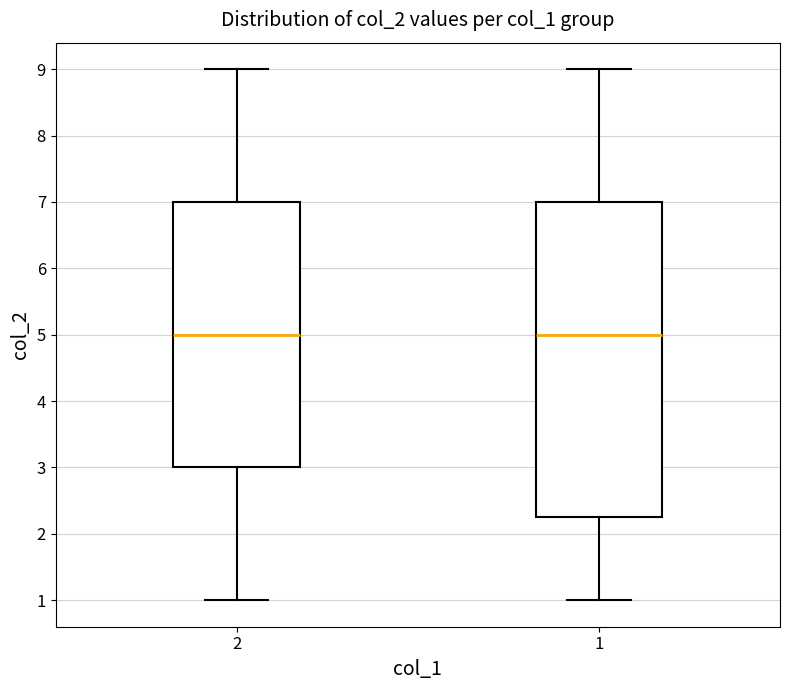

Reading left to right, read every box against the y-axis: the position of its median line, the range the box covers, and the ends of its whiskers. The values are not printed on the chart, so give them approximately, as read against the axis.

2: median 5.0, box 3.0 to 7.0, whiskers 1.0 to 9.0
1: median 5.0, box 2.3 to 7.0, whiskers 1.0 to 9.0